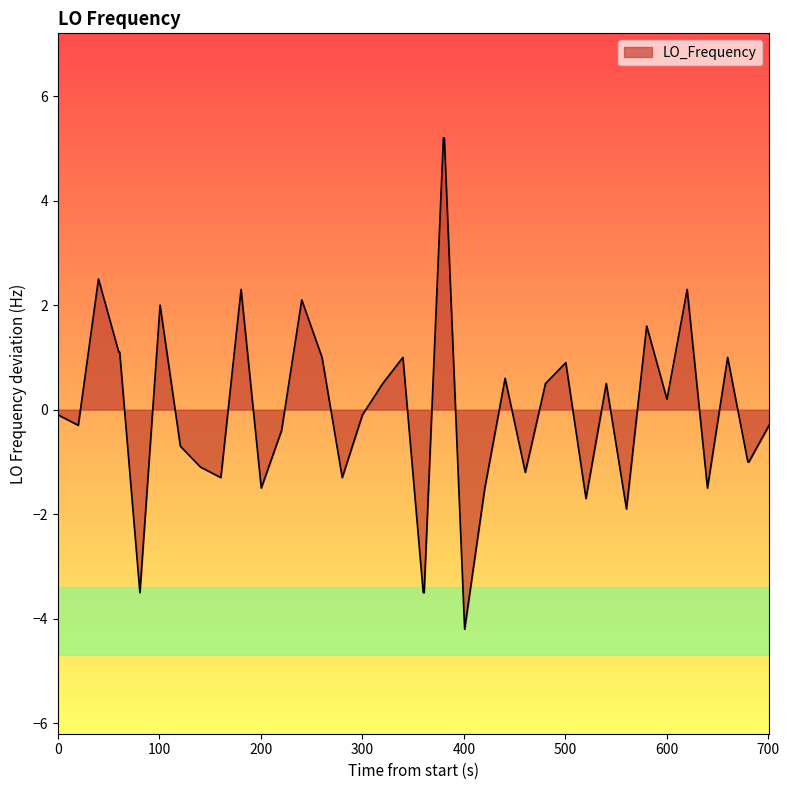

What is the greatest value displayed?

5.2